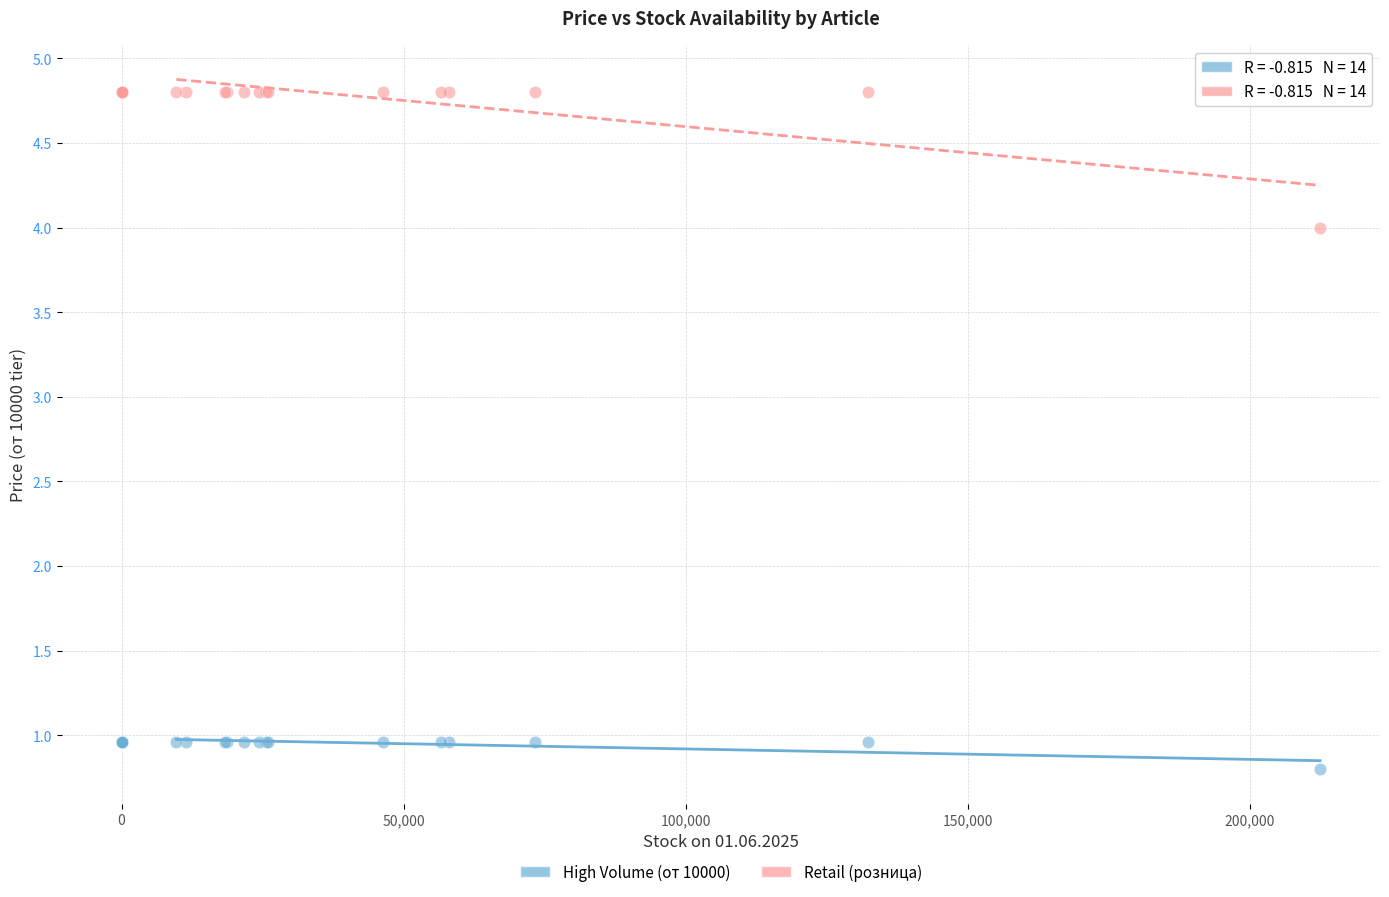

Which series contains the highest Y value?

Retail (розница)